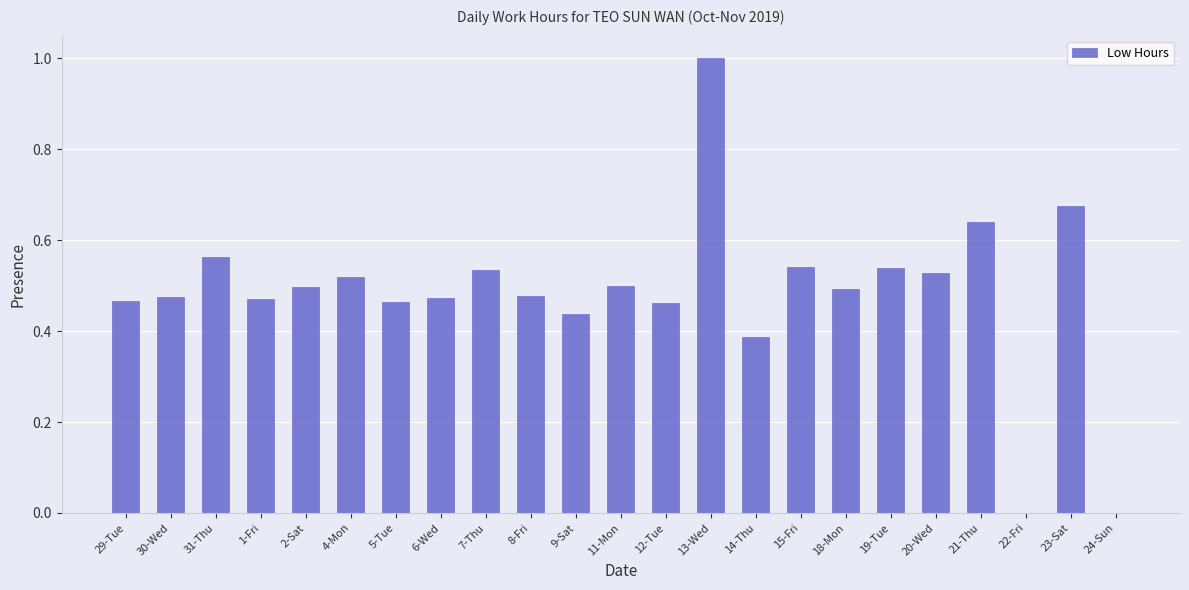

At which category does the chart reach its peak across all series?

13-Wed